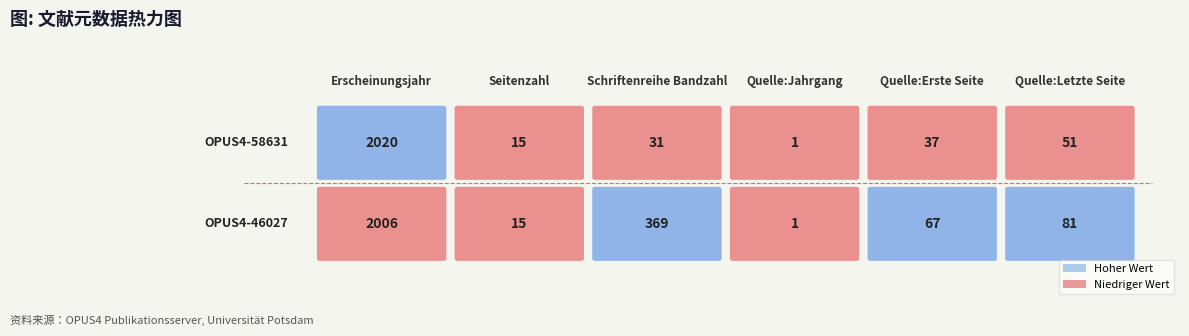

At which category is the sum across all series the highest?

Erscheinungsjahr